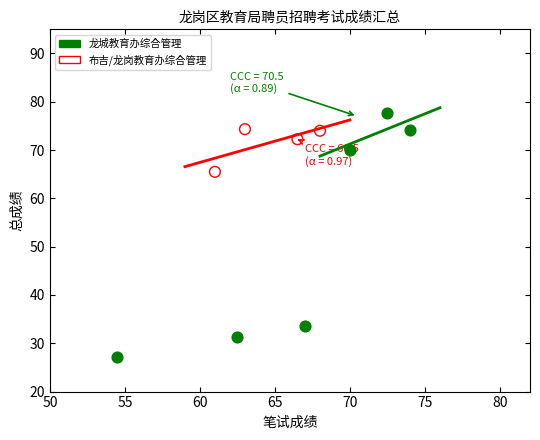

Which series reaches the minimum Y coordinate?

龙城教育办综合管理